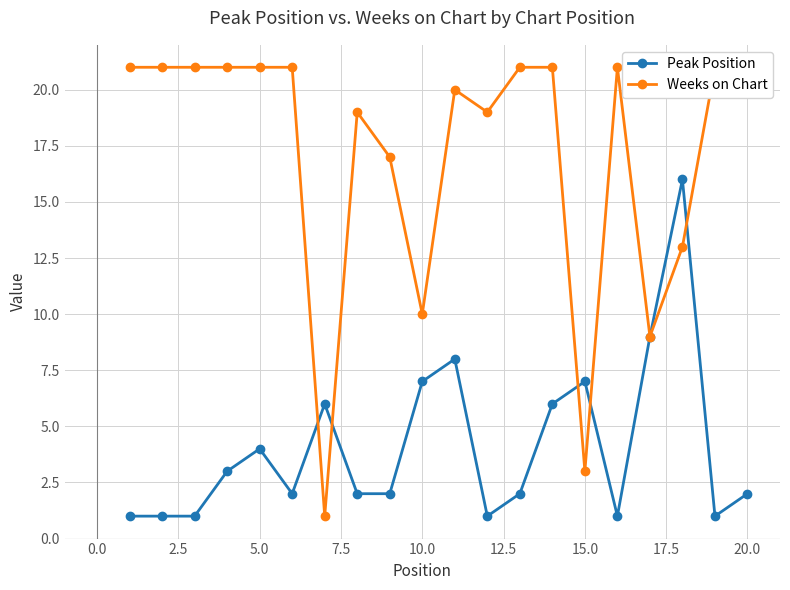

What is the highest value of the Weeks on Chart series?

21